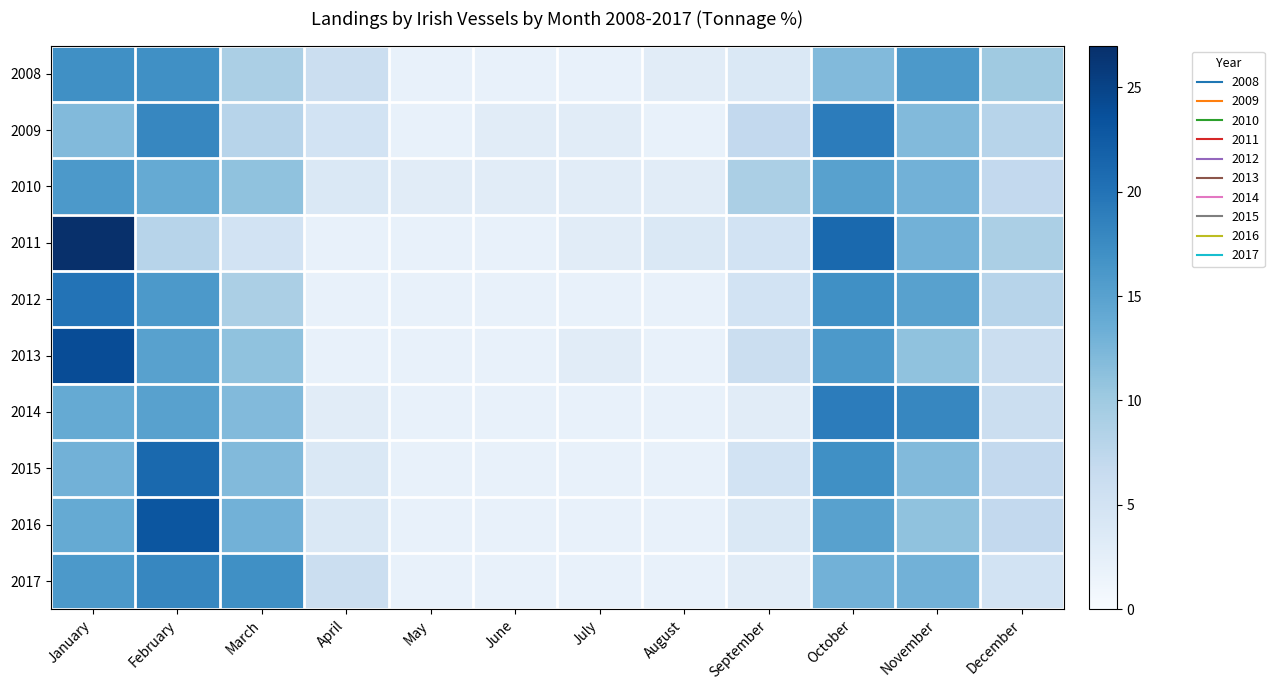

Reading left to right, extract all data points from this chart.

2008: January=17	February=17	March=9	April=6	May=2	June=2	July=2	August=3	September=4	October=12	November=16	December=10
2009: January=12	February=18	March=8	April=5	May=2	June=3	July=3	August=2	September=7	October=19	November=12	December=8
2010: January=16	February=14	March=11	April=4	May=3	June=3	July=3	August=3	September=9	October=15	November=13	December=7
2011: January=27	February=8	March=5	April=2	May=2	June=2	July=3	August=4	September=5	October=21	November=13	December=9
2012: January=20	February=16	March=9	April=2	May=2	June=2	July=2	August=2	September=5	October=17	November=15	December=8
2013: January=24	February=15	March=11	April=2	May=2	June=2	July=3	August=2	September=6	October=16	November=11	December=6
2014: January=14	February=15	March=12	April=3	May=2	June=2	July=2	August=2	September=3	October=19	November=18	December=6
2015: January=13	February=21	March=12	April=4	May=2	June=2	July=2	August=2	September=5	October=17	November=12	December=7
2016: January=14	February=23	March=13	April=4	May=2	June=2	July=2	August=2	September=4	October=15	November=11	December=7
2017: January=16	February=18	March=17	April=6	May=2	June=2	July=2	August=2	September=3	October=13	November=13	December=5